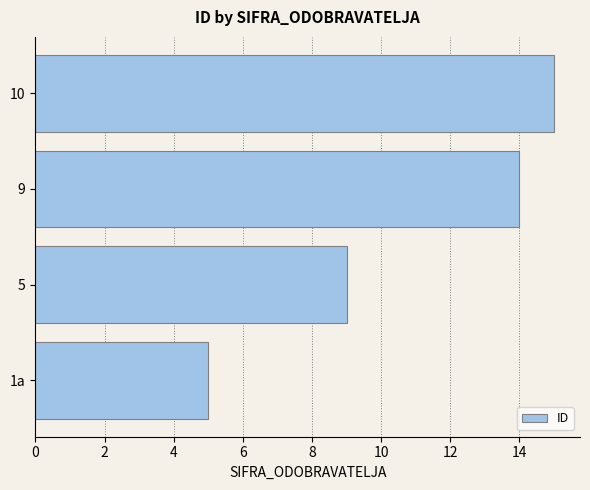

The chart shows a value of 2 at 1a. True or false?

False